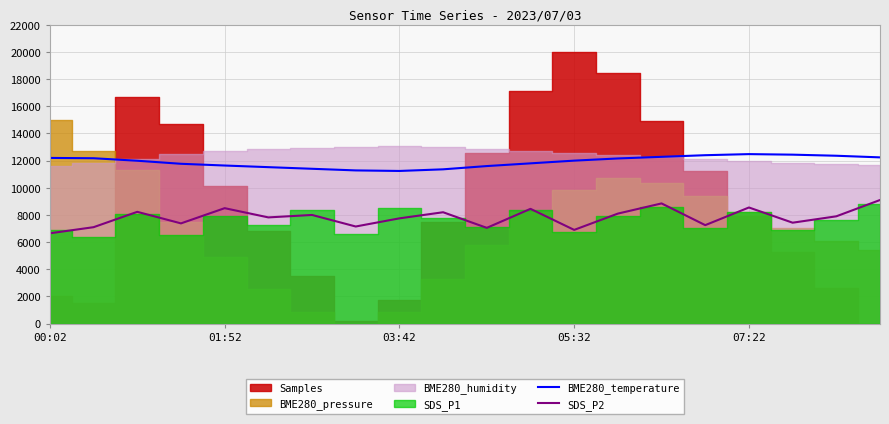

True or false: SDS_P2 and BME280_temperature cross at least once.

False